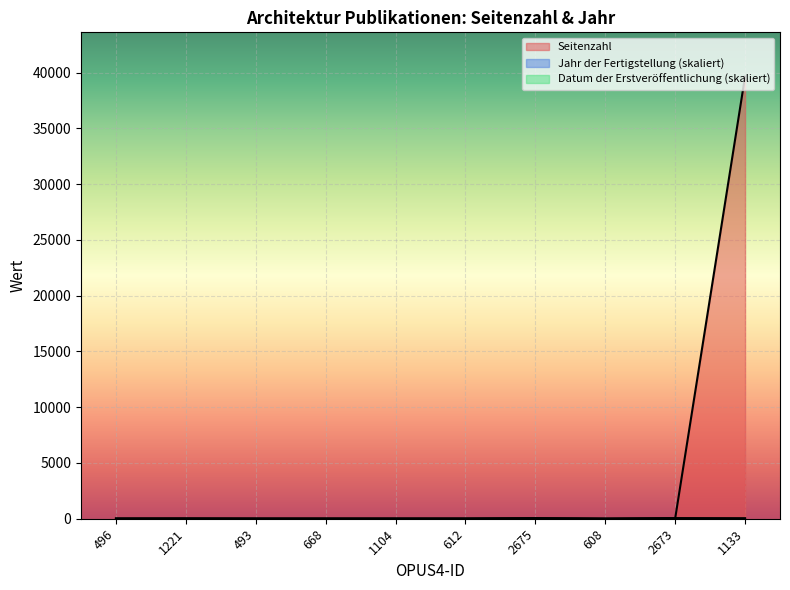

Where do Datum der Erstveröffentlichung and Seitenzahl first cross each other?

668 and 1104